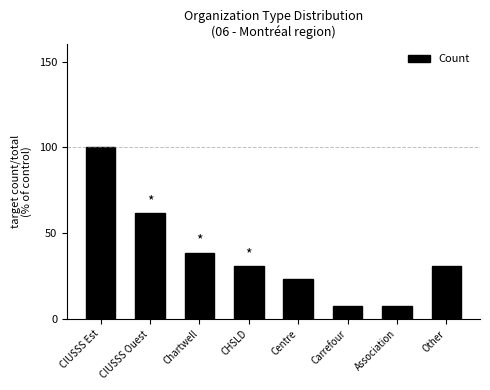

Between Chartwell and CIUSSS Ouest, which is larger?

CIUSSS Ouest